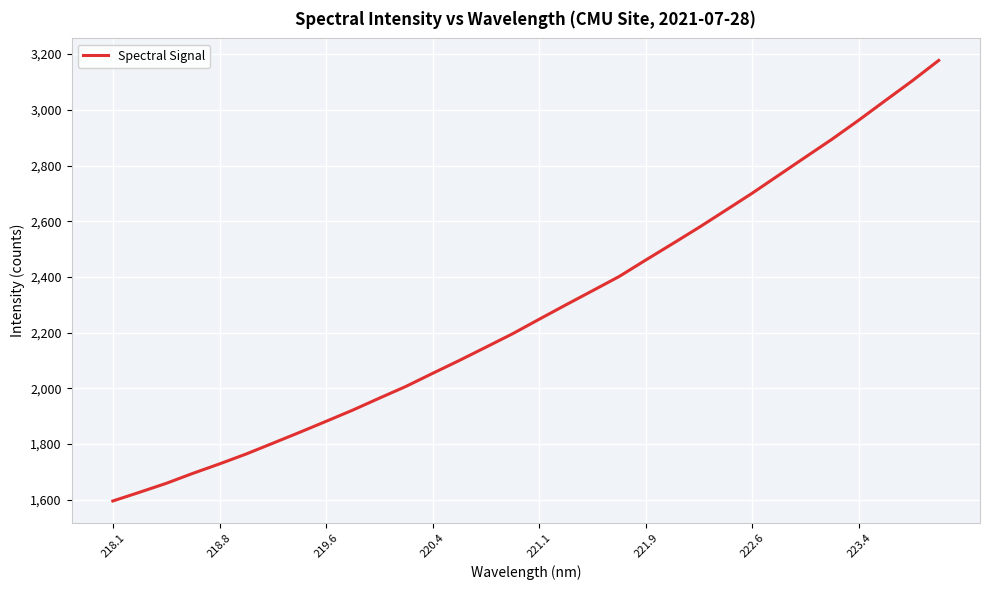

What is the minimum value shown in the chart?

1595.4